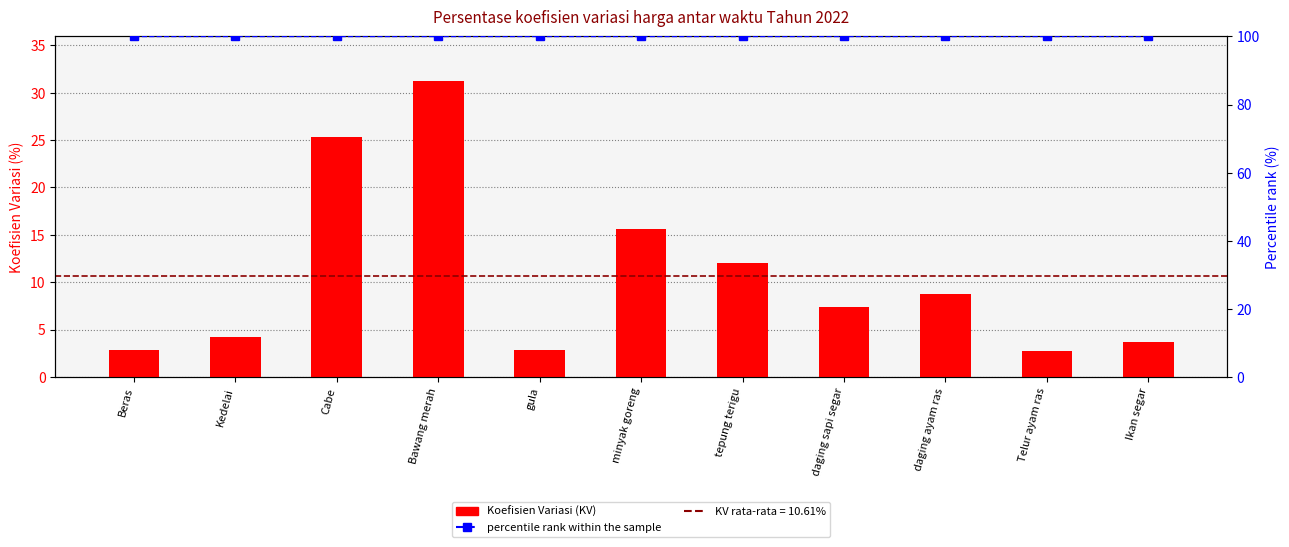

At which category is the sum across all series the highest?

Bawang merah